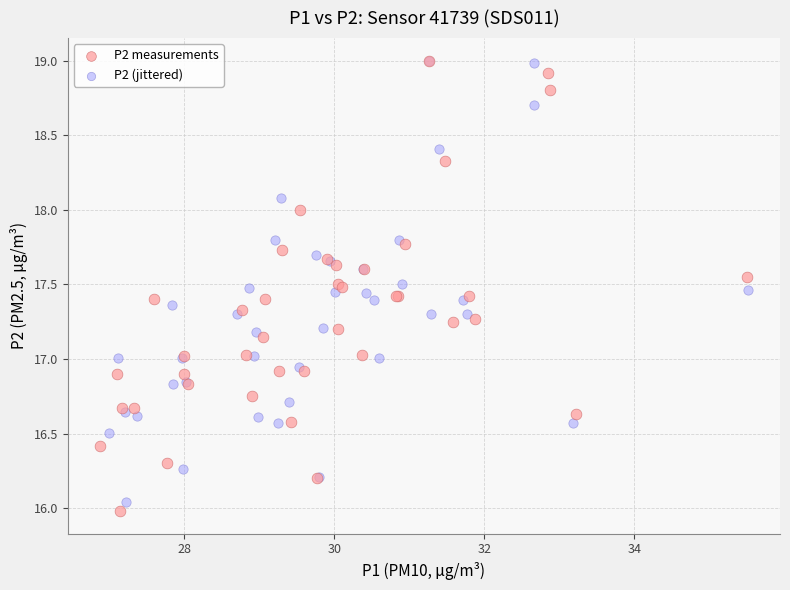

What are all the series names shown in the legend?

P2 measurements, P2 (jittered)